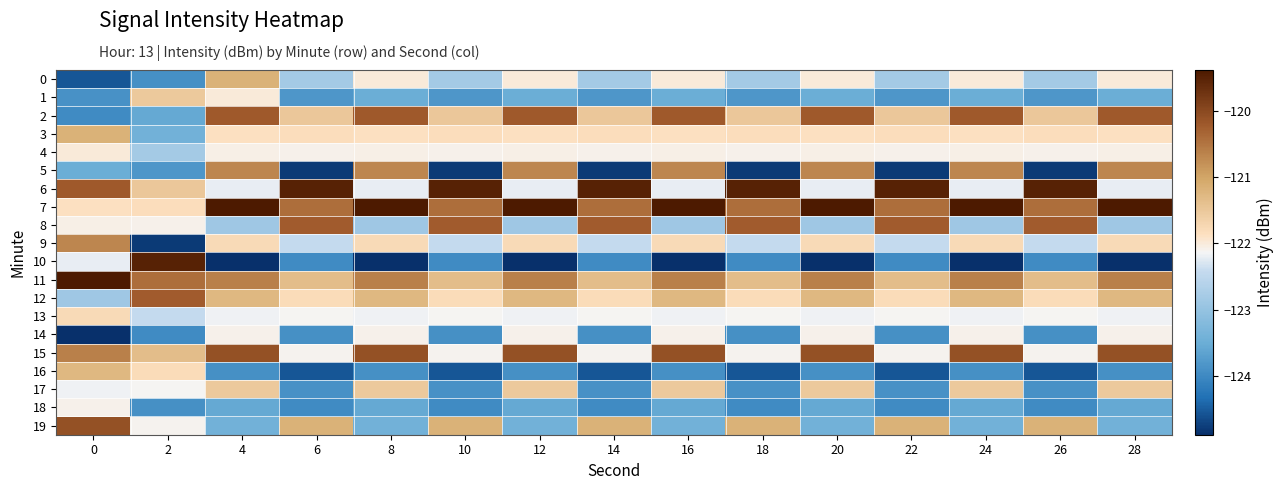

Reading right to left, what are all the values shown in this chart?

0: 28=-122.0	26=-122.8	24=-122.0	22=-122.8	20=-122.0	18=-122.8	16=-122.0	14=-122.8	12=-122.0	10=-122.8	8=-122.0	6=-122.8	4=-121.2	2=-123.9	0=-124.6
1: 28=-123.5	26=-123.8	24=-123.5	22=-123.8	20=-123.5	18=-123.8	16=-123.5	14=-123.8	12=-123.5	10=-123.8	8=-123.5	6=-123.8	4=-122.0	2=-121.5	0=-123.9
2: 28=-120.2	26=-121.5	24=-120.2	22=-121.5	20=-120.2	18=-121.5	16=-120.2	14=-121.5	12=-120.2	10=-121.5	8=-120.2	6=-121.5	4=-120.2	2=-123.6	0=-124.0
3: 28=-121.9	26=-121.8	24=-121.9	22=-121.8	20=-121.9	18=-121.8	16=-121.9	14=-121.8	12=-121.9	10=-121.8	8=-121.9	6=-121.8	4=-121.9	2=-123.4	0=-121.2
4: 28=-122.1	26=-122.1	24=-122.1	22=-122.1	20=-122.1	18=-122.1	16=-122.1	14=-122.1	12=-122.1	10=-122.1	8=-122.1	6=-122.1	4=-122.1	2=-122.8	0=-122.0
5: 28=-120.7	26=-124.8	24=-120.7	22=-124.8	20=-120.7	18=-124.8	16=-120.7	14=-124.8	12=-120.7	10=-124.8	8=-120.7	6=-124.8	4=-120.7	2=-123.8	0=-123.5
6: 28=-122.2	26=-119.5	24=-122.2	22=-119.5	20=-122.2	18=-119.5	16=-122.2	14=-119.5	12=-122.2	10=-119.5	8=-122.2	6=-119.5	4=-122.2	2=-121.5	0=-120.2
7: 28=-119.4	26=-120.4	24=-119.4	22=-120.4	20=-119.4	18=-120.4	16=-119.4	14=-120.4	12=-119.4	10=-120.4	8=-119.4	6=-120.4	4=-119.4	2=-121.8	0=-121.9
8: 28=-122.9	26=-120.2	24=-122.9	22=-120.2	20=-122.9	18=-120.2	16=-122.9	14=-120.2	12=-122.9	10=-120.2	8=-122.9	6=-120.2	4=-122.9	2=-122.1	0=-122.1
9: 28=-121.8	26=-122.4	24=-121.8	22=-122.4	20=-121.8	18=-122.4	16=-121.8	14=-122.4	12=-121.8	10=-122.4	8=-121.8	6=-122.4	4=-121.8	2=-124.8	0=-120.7
10: 28=-124.9	26=-124.0	24=-124.9	22=-124.0	20=-124.9	18=-124.0	16=-124.9	14=-124.0	12=-124.9	10=-124.0	8=-124.9	6=-124.0	4=-124.9	2=-119.5	0=-122.2
11: 28=-120.6	26=-121.3	24=-120.6	22=-121.3	20=-120.6	18=-121.3	16=-120.6	14=-121.3	12=-120.6	10=-121.3	8=-120.6	6=-121.3	4=-120.6	2=-120.4	0=-119.4
12: 28=-121.3	26=-121.8	24=-121.3	22=-121.8	20=-121.3	18=-121.8	16=-121.3	14=-121.8	12=-121.3	10=-121.8	8=-121.3	6=-121.8	4=-121.3	2=-120.2	0=-122.9
13: 28=-122.2	26=-122.1	24=-122.2	22=-122.1	20=-122.2	18=-122.1	16=-122.2	14=-122.1	12=-122.2	10=-122.1	8=-122.2	6=-122.1	4=-122.2	2=-122.4	0=-121.8
14: 28=-122.1	26=-123.9	24=-122.1	22=-123.9	20=-122.1	18=-123.9	16=-122.1	14=-123.9	12=-122.1	10=-123.9	8=-122.1	6=-123.9	4=-122.1	2=-124.0	0=-124.9
15: 28=-120.1	26=-122.1	24=-120.1	22=-122.1	20=-120.1	18=-122.1	16=-120.1	14=-122.1	12=-120.1	10=-122.1	8=-120.1	6=-122.1	4=-120.1	2=-121.3	0=-120.6
16: 28=-123.9	26=-124.6	24=-123.9	22=-124.6	20=-123.9	18=-124.6	16=-123.9	14=-124.6	12=-123.9	10=-124.6	8=-123.9	6=-124.6	4=-123.9	2=-121.8	0=-121.3
17: 28=-121.5	26=-123.9	24=-121.5	22=-123.9	20=-121.5	18=-123.9	16=-121.5	14=-123.9	12=-121.5	10=-123.9	8=-121.5	6=-123.9	4=-121.5	2=-122.1	0=-122.2
18: 28=-123.6	26=-124.0	24=-123.6	22=-124.0	20=-123.6	18=-124.0	16=-123.6	14=-124.0	12=-123.6	10=-124.0	8=-123.6	6=-124.0	4=-123.6	2=-123.9	0=-122.1
19: 28=-123.4	26=-121.2	24=-123.4	22=-121.2	20=-123.4	18=-121.2	16=-123.4	14=-121.2	12=-123.4	10=-121.2	8=-123.4	6=-121.2	4=-123.4	2=-122.1	0=-120.1